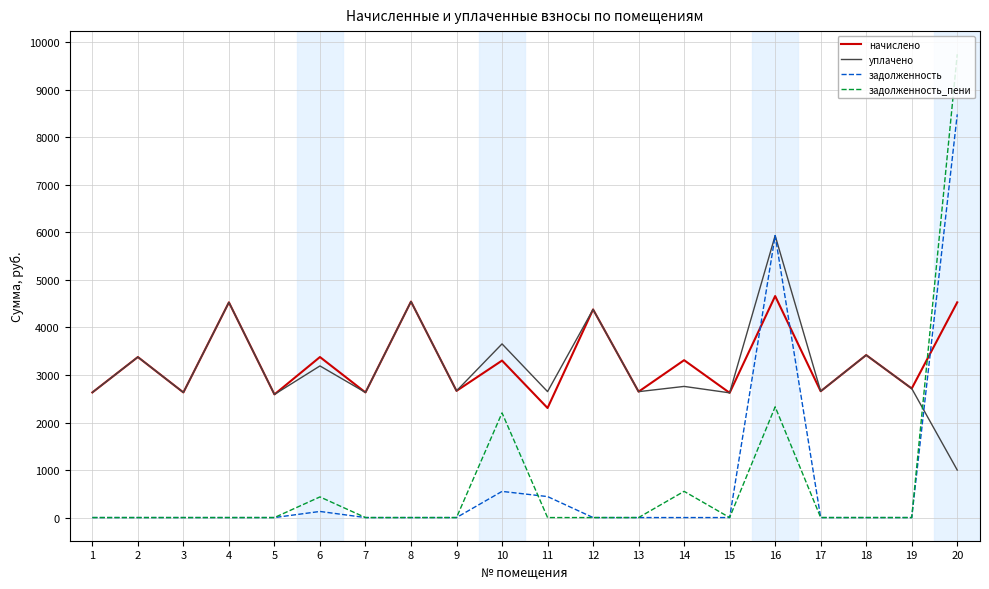

Where does the уплачено series first go above 2715?

2